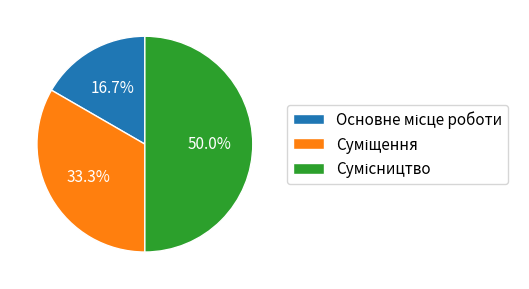

Which slice is the smallest?

Основне місце роботи